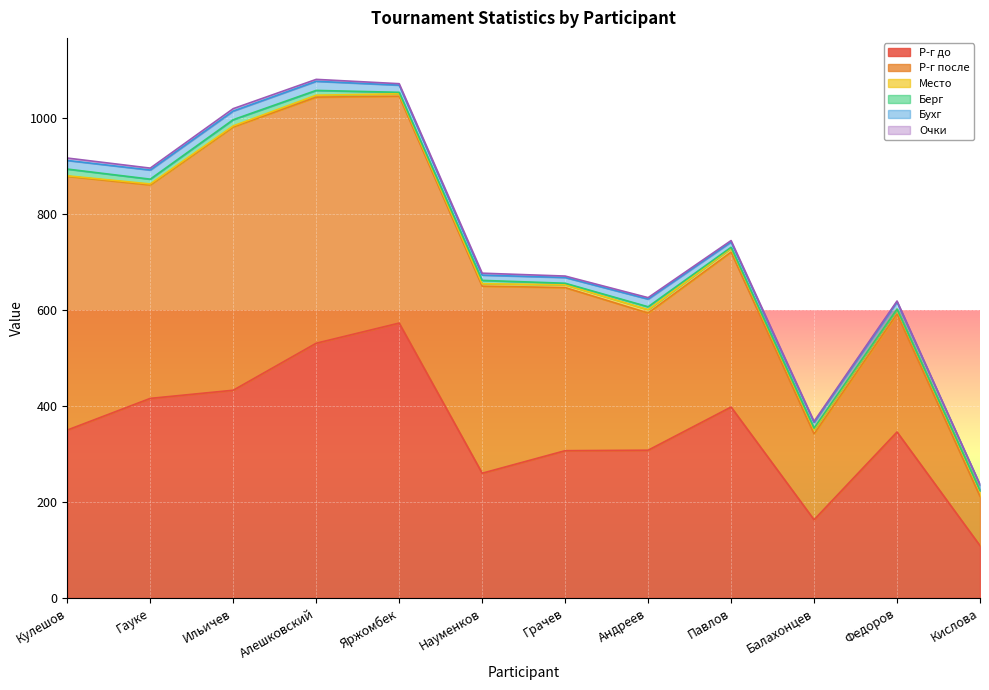

Rank the categories by Р-г до value from lowest to highest.

Кислова, Балахонцев, Науменков, Грачев, Андреев, Федоров, Кулешов, Павлов, Гауке, Ильичев, Алешковский, Яржомбек